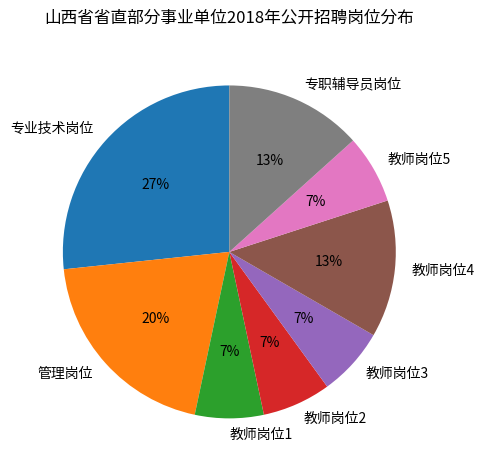

Which category has the biggest portion of the pie?

专业技术岗位